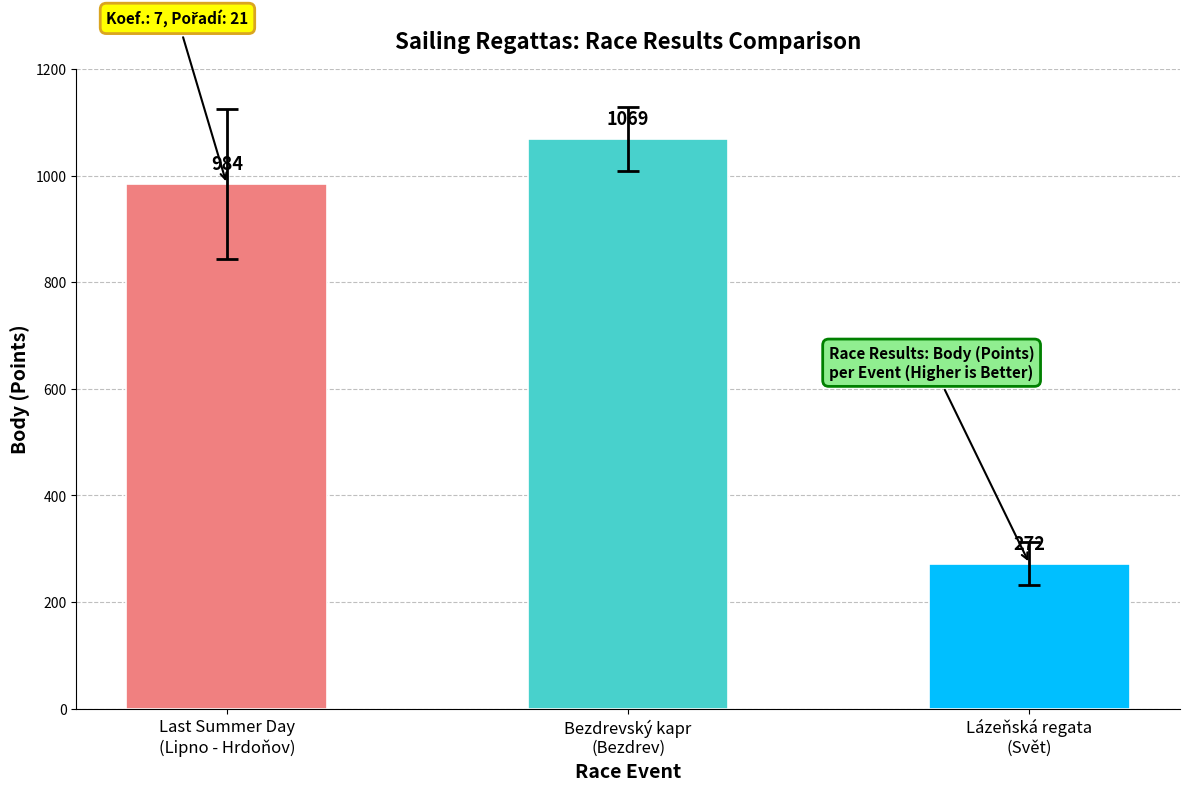

What is the value of the 1st bar from the left?

984